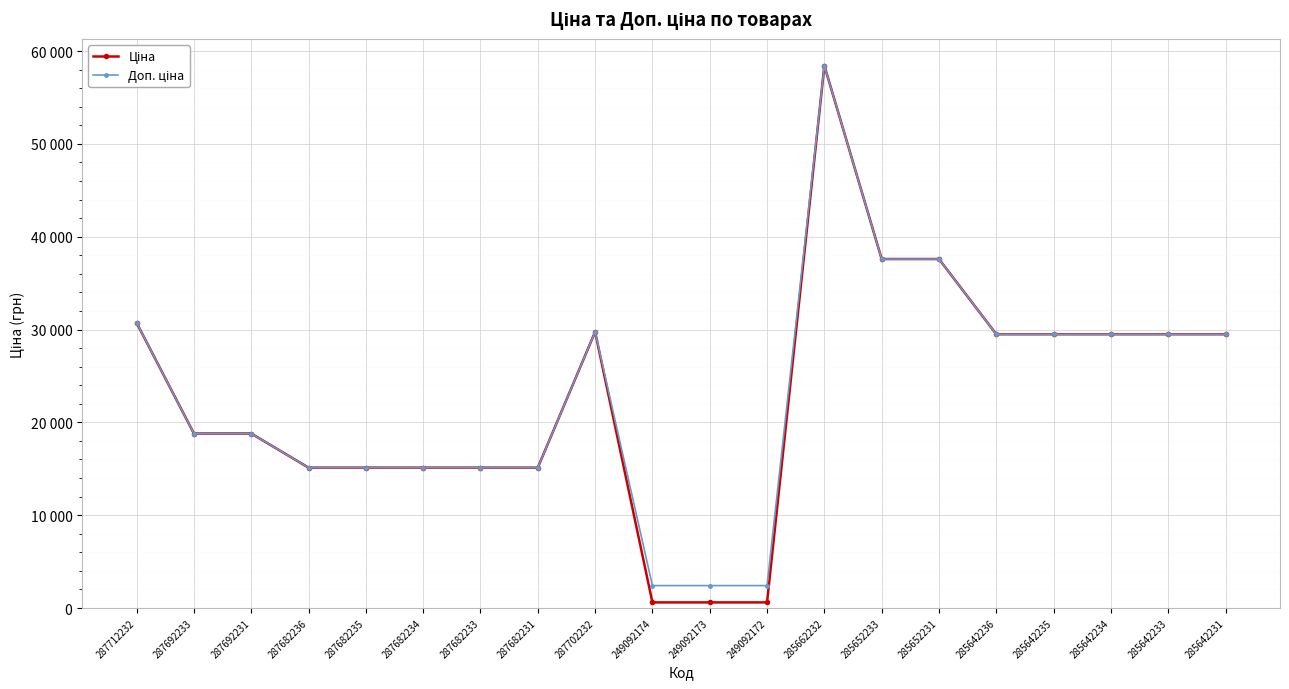

True or false: Ціна and Доп. ціна cross at least once.

False